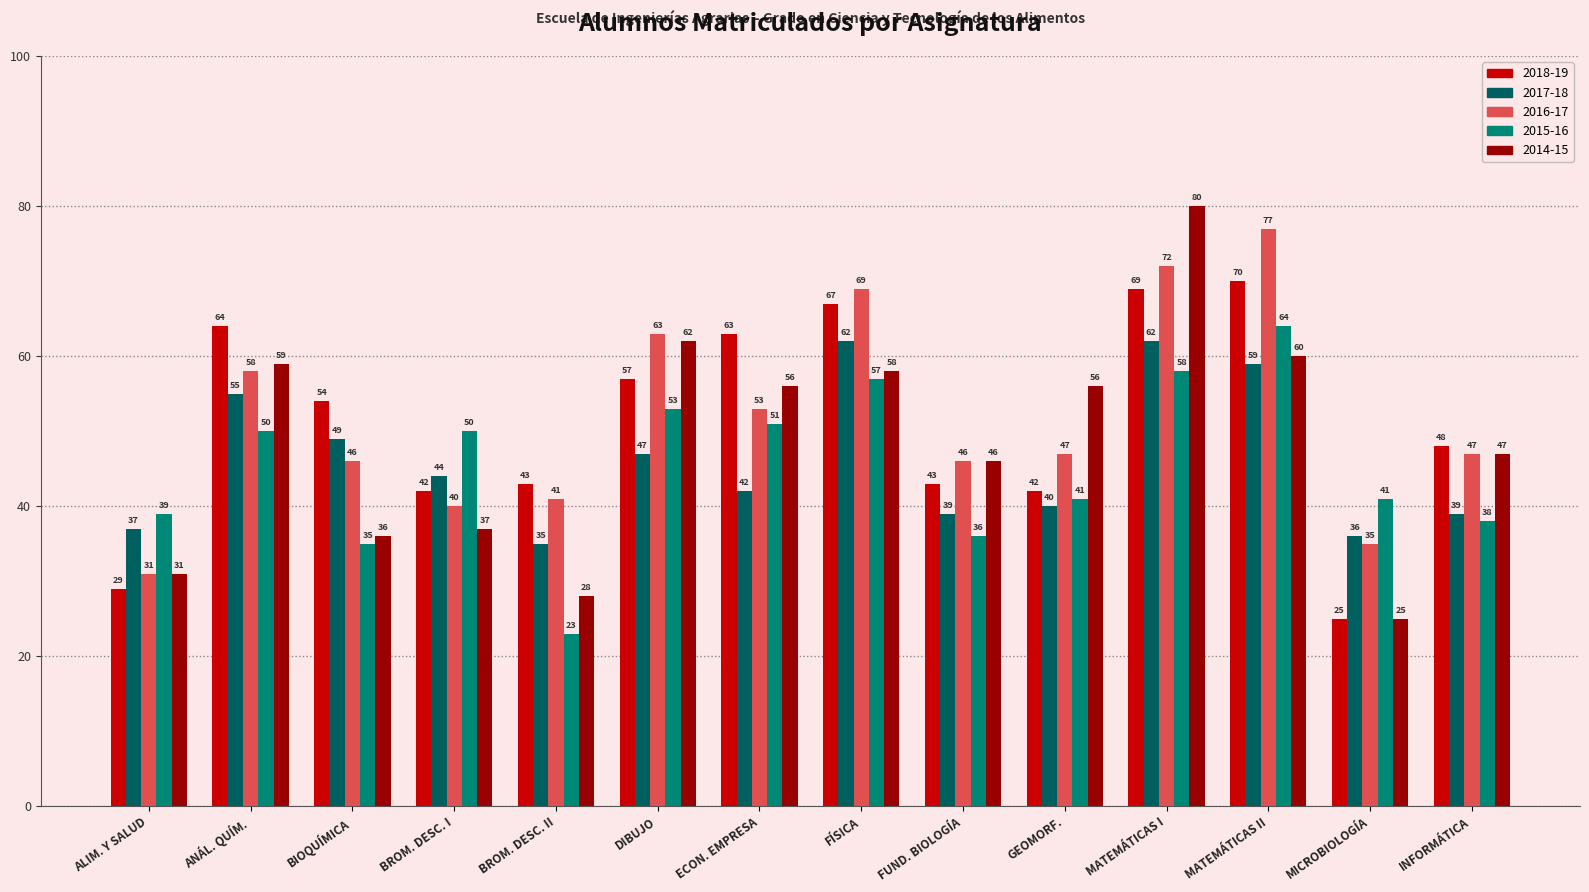

Which series has the widest spread of values?

2014-15